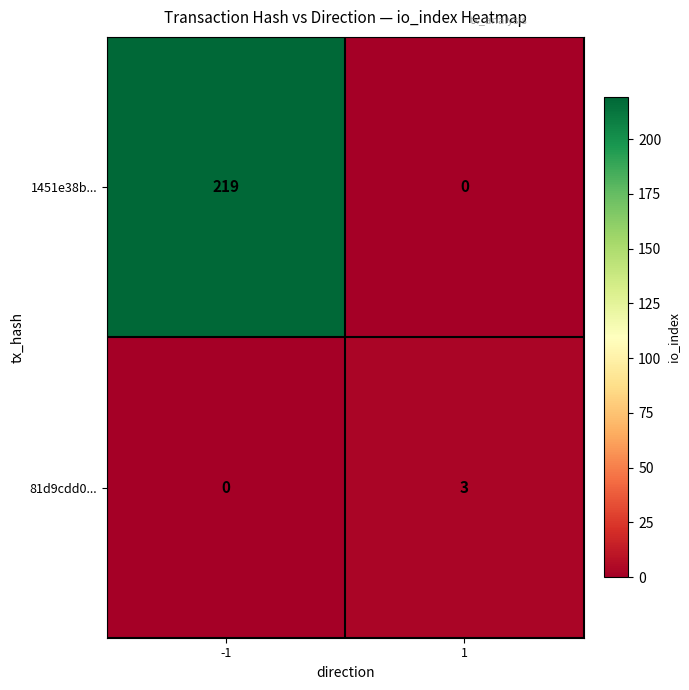

Reading right to left, transcribe all the data shown in this chart.

1451e38b...: 1=0	-1=219
81d9cdd0...: 1=3	-1=0